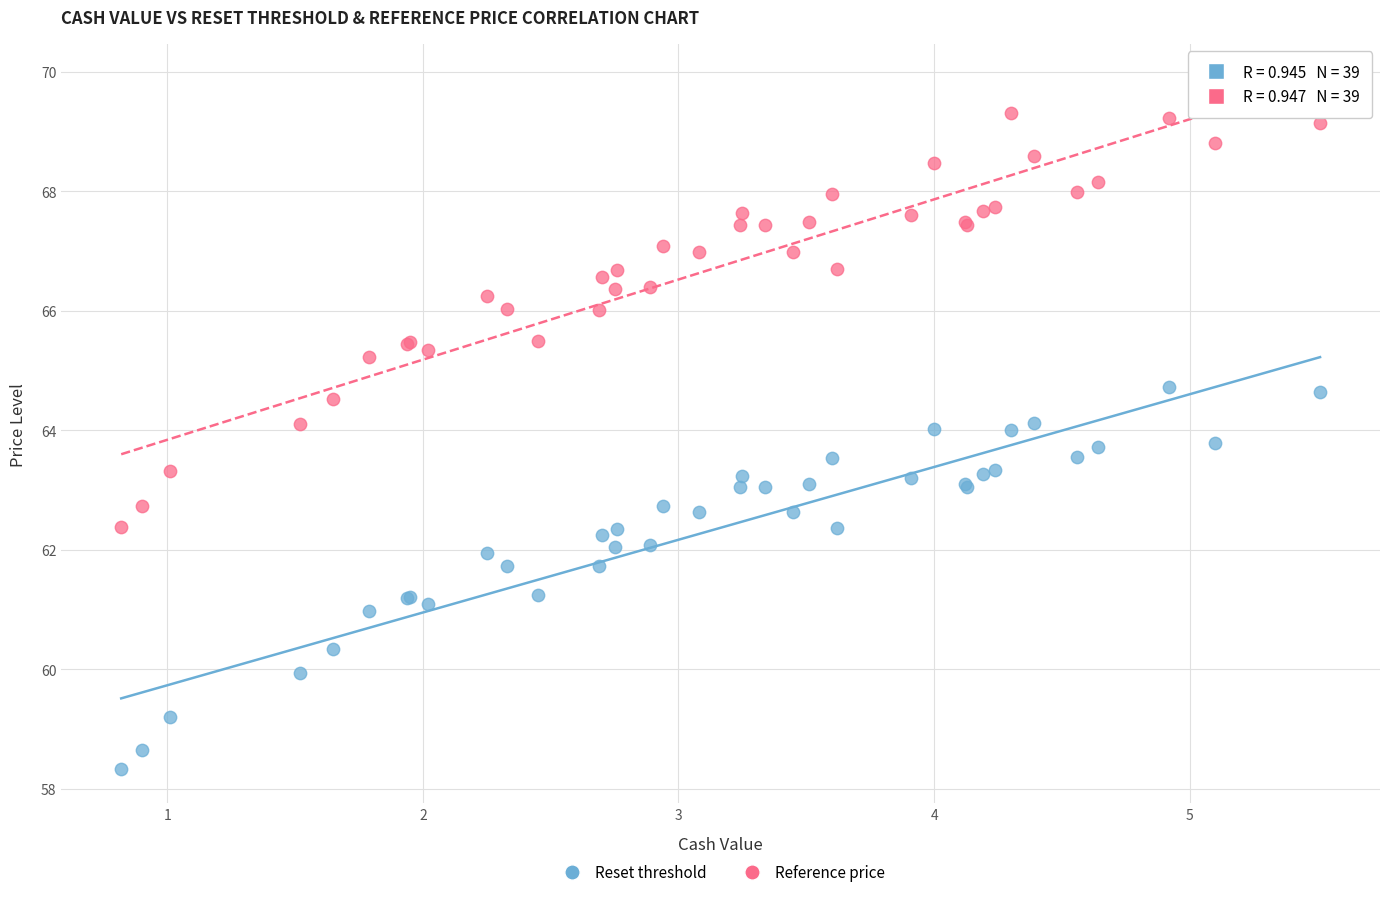

Which series contains the highest Y value?

Reference price